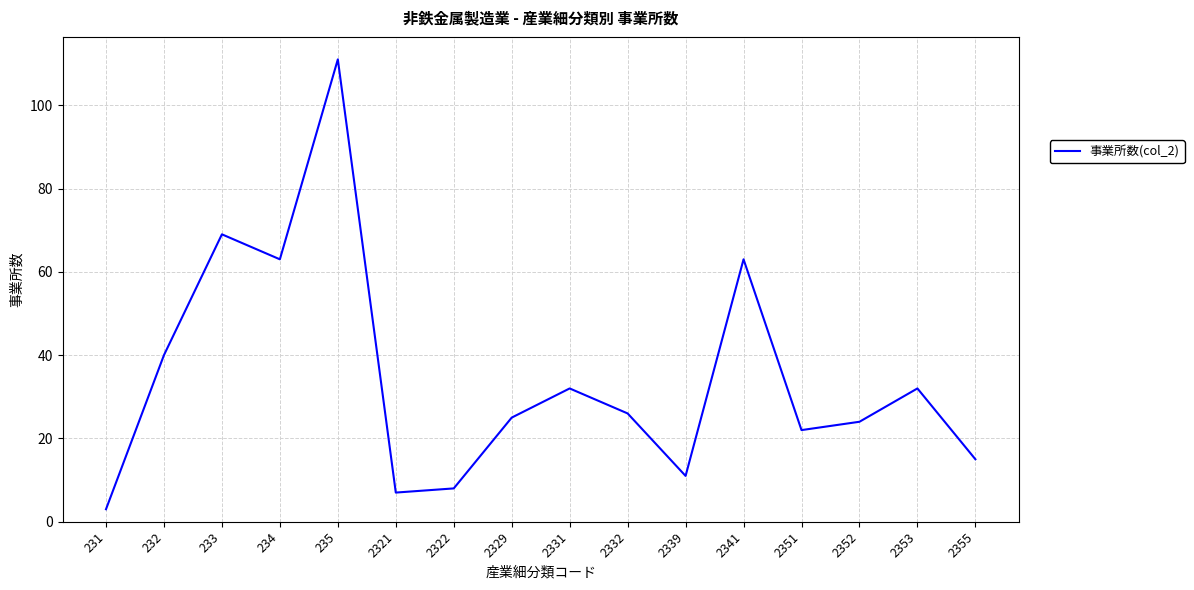

Count the number of data series in this chart.

1